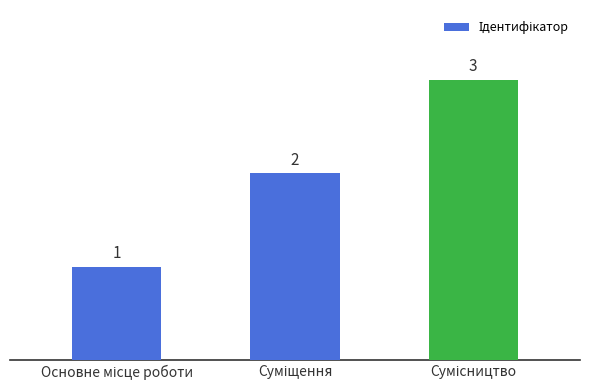

How many values are between 1 and 3?

3